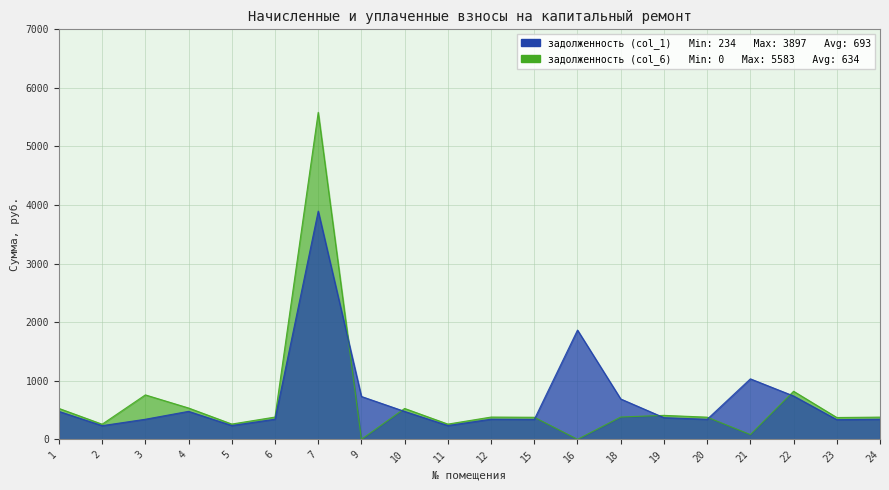

True or false: задолженность (col_1) has more than 0 interior local peaks.

True